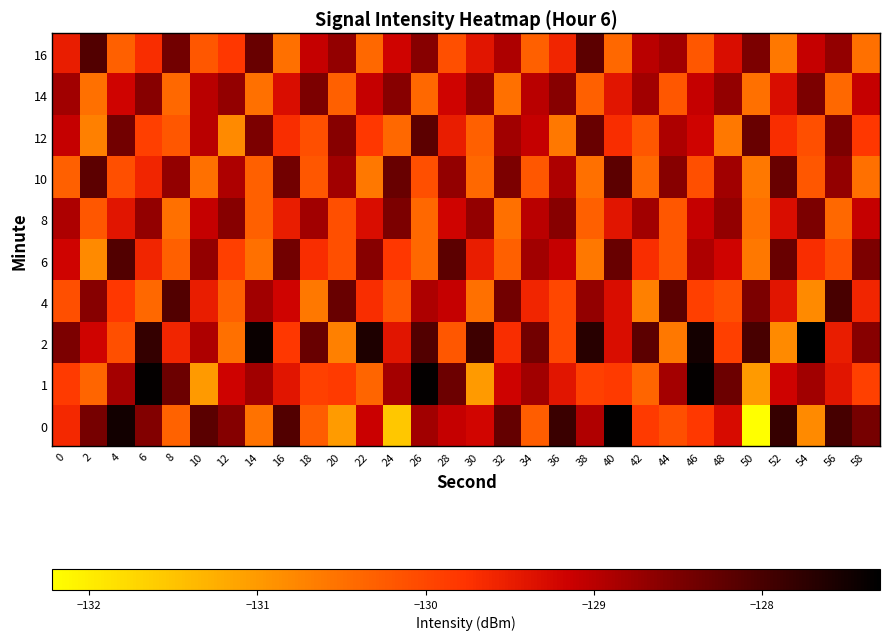

Reading left to right, what are all the values shown in this chart?

0: 0=-129.6	2=-128.4	4=-127.5	6=-128.6	8=-130.3	10=-128.2	12=-128.6	14=-130.5	16=-128.1	18=-130.3	20=-131.0	22=-129.1	24=-131.5	26=-128.8	28=-129.1	30=-129.2	32=-128.3	34=-130.3	36=-127.9	38=-128.9	40=-127.3	42=-129.9	44=-130.1	46=-129.8	48=-129.3	50=-132.2	52=-127.8	54=-130.8	56=-128.0	58=-128.4
1: 0=-129.8	2=-130.4	4=-128.8	6=-127.4	8=-128.3	10=-131.0	12=-129.2	14=-128.8	16=-129.4	18=-129.9	20=-129.8	22=-130.4	24=-128.8	26=-127.4	28=-128.3	30=-131.0	32=-129.2	34=-128.8	36=-129.4	38=-129.9	40=-129.8	42=-130.4	44=-128.8	46=-127.4	48=-128.3	50=-131.0	52=-129.2	54=-128.8	56=-129.4	58=-129.9
2: 0=-128.5	2=-129.2	4=-130.1	6=-127.8	8=-129.6	10=-128.9	12=-130.5	14=-127.4	16=-129.8	18=-128.3	20=-130.7	22=-127.6	24=-129.4	26=-128.1	28=-130.2	30=-127.9	32=-129.7	34=-128.4	36=-130.0	38=-127.7	40=-129.3	42=-128.2	44=-130.6	46=-127.5	48=-129.9	50=-128.0	52=-130.8	54=-127.3	56=-129.5	58=-128.6
4: 0=-130.1	2=-128.6	4=-129.8	6=-130.4	8=-128.1	10=-129.5	12=-130.3	14=-128.8	16=-129.2	18=-130.6	20=-128.3	22=-129.7	24=-130.2	26=-128.9	28=-129.1	30=-130.5	32=-128.4	34=-129.6	36=-130.0	38=-128.7	40=-129.3	42=-130.7	44=-128.2	46=-129.9	48=-130.1	50=-128.5	52=-129.4	54=-130.8	56=-128.0	58=-129.6
6: 0=-129.2	2=-130.8	4=-128.1	6=-129.6	8=-130.3	10=-128.7	12=-129.9	14=-130.5	16=-128.4	18=-129.7	20=-130.1	22=-128.6	24=-129.8	26=-130.4	28=-128.2	30=-129.5	32=-130.3	34=-128.8	36=-129.1	38=-130.6	40=-128.3	42=-129.7	44=-130.2	46=-128.9	48=-129.2	50=-130.6	52=-128.3	54=-129.7	56=-130.1	58=-128.5
8: 0=-128.9	2=-130.2	4=-129.4	6=-128.7	8=-130.5	10=-129.1	12=-128.6	14=-130.3	16=-129.5	18=-128.8	20=-130.1	22=-129.3	24=-128.5	26=-130.4	28=-129.2	30=-128.7	32=-130.5	34=-129.0	36=-128.6	38=-130.3	40=-129.4	42=-128.8	44=-130.2	46=-129.1	48=-128.7	50=-130.5	52=-129.3	54=-128.5	56=-130.4	58=-129.1
10: 0=-130.3	2=-128.2	4=-130.1	6=-129.6	8=-128.7	10=-130.5	12=-128.9	14=-130.3	16=-128.4	18=-130.2	20=-128.8	22=-130.6	24=-128.3	26=-130.1	28=-128.7	30=-130.4	32=-128.5	34=-130.2	36=-128.9	38=-130.5	40=-128.2	42=-130.4	44=-128.6	46=-130.1	48=-128.8	50=-130.6	52=-128.3	54=-130.2	56=-128.7	58=-130.5
12: 0=-129.1	2=-130.7	4=-128.4	6=-129.9	8=-130.2	10=-129.0	12=-130.8	14=-128.5	16=-129.7	18=-130.1	20=-128.6	22=-129.8	24=-130.4	26=-128.2	28=-129.5	30=-130.3	32=-128.8	34=-129.1	36=-130.6	38=-128.3	40=-129.7	42=-130.2	44=-128.9	46=-129.2	48=-130.6	50=-128.3	52=-129.7	54=-130.1	56=-128.5	58=-129.8
14: 0=-128.8	2=-130.5	4=-129.2	6=-128.6	8=-130.4	10=-129.0	12=-128.7	14=-130.5	16=-129.3	18=-128.5	20=-130.3	22=-129.1	24=-128.6	26=-130.4	28=-129.2	30=-128.7	32=-130.5	34=-129.0	36=-128.6	38=-130.3	40=-129.4	42=-128.8	44=-130.2	46=-129.1	48=-128.7	50=-130.5	52=-129.3	54=-128.5	56=-130.4	58=-129.1
16: 0=-129.5	2=-128.1	4=-130.3	6=-129.7	8=-128.4	10=-130.2	12=-129.8	14=-128.3	16=-130.5	18=-129.1	20=-128.7	22=-130.4	24=-129.2	26=-128.6	28=-130.1	30=-129.4	32=-128.9	34=-130.3	36=-129.6	38=-128.2	40=-130.4	42=-129.0	44=-128.8	46=-130.2	48=-129.3	50=-128.5	52=-130.6	54=-129.1	56=-128.7	58=-130.5